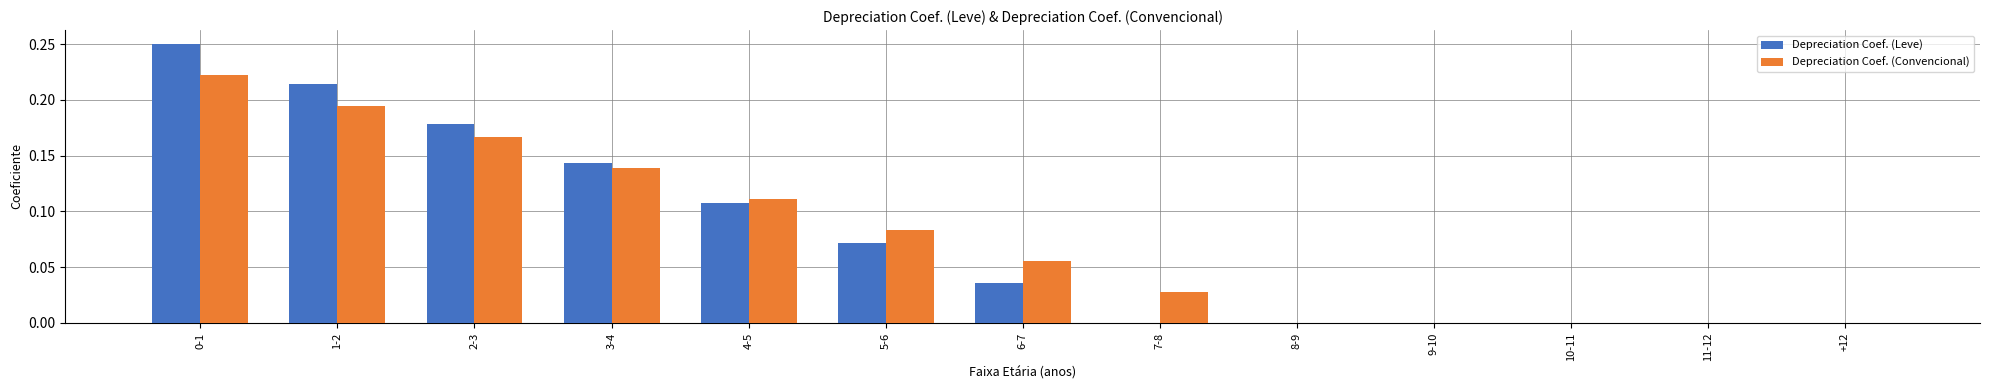

True or false: Depreciation Coef. (Convencional) has a value of 0.0 at 8-9.

True